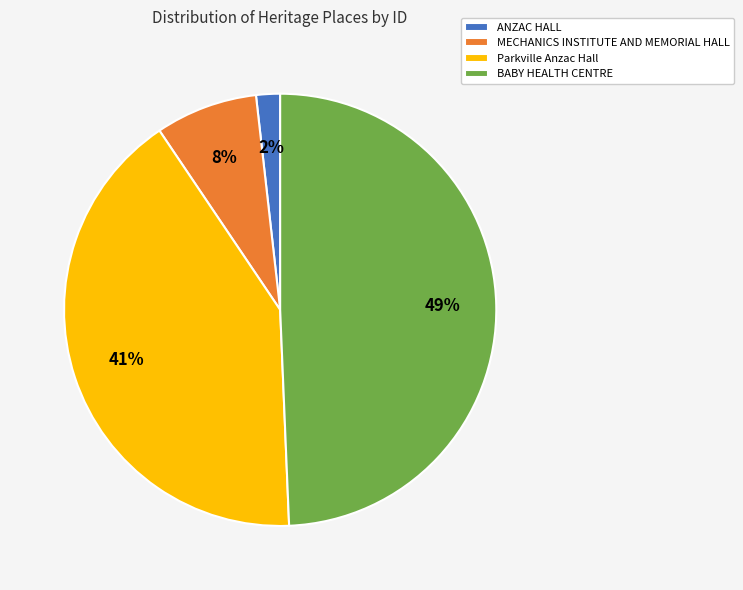

Between BABY HEALTH CENTRE and MECHANICS INSTITUTE AND MEMORIAL HALL, which is larger?

BABY HEALTH CENTRE